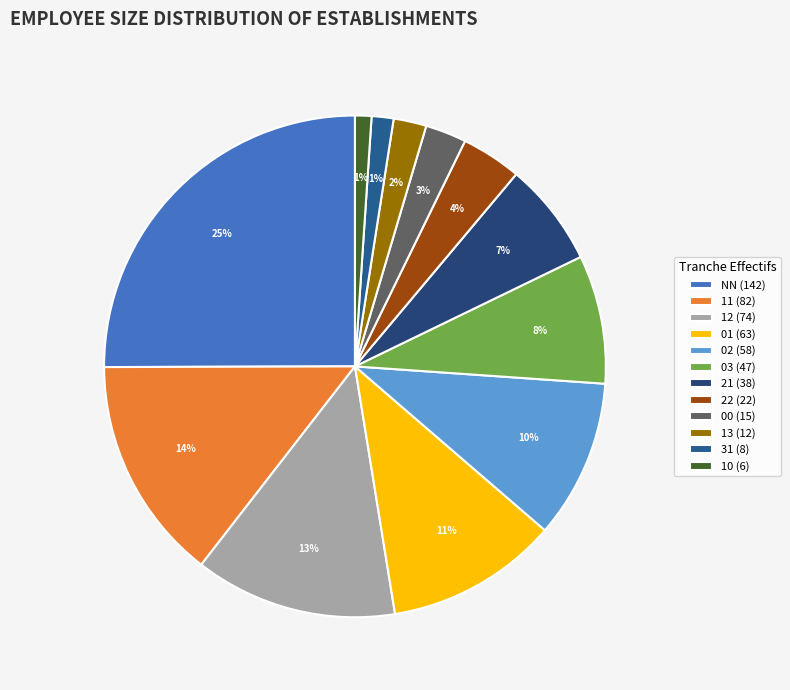

What percentage do 01 and NN together represent?

36.2%